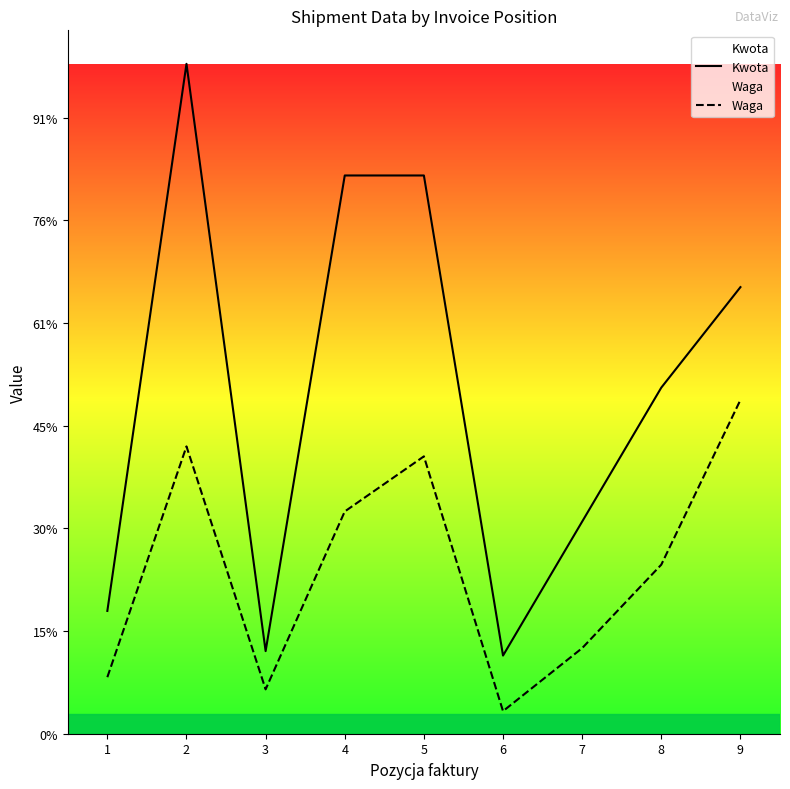

What is the sum of all Kwota values?

59877.5